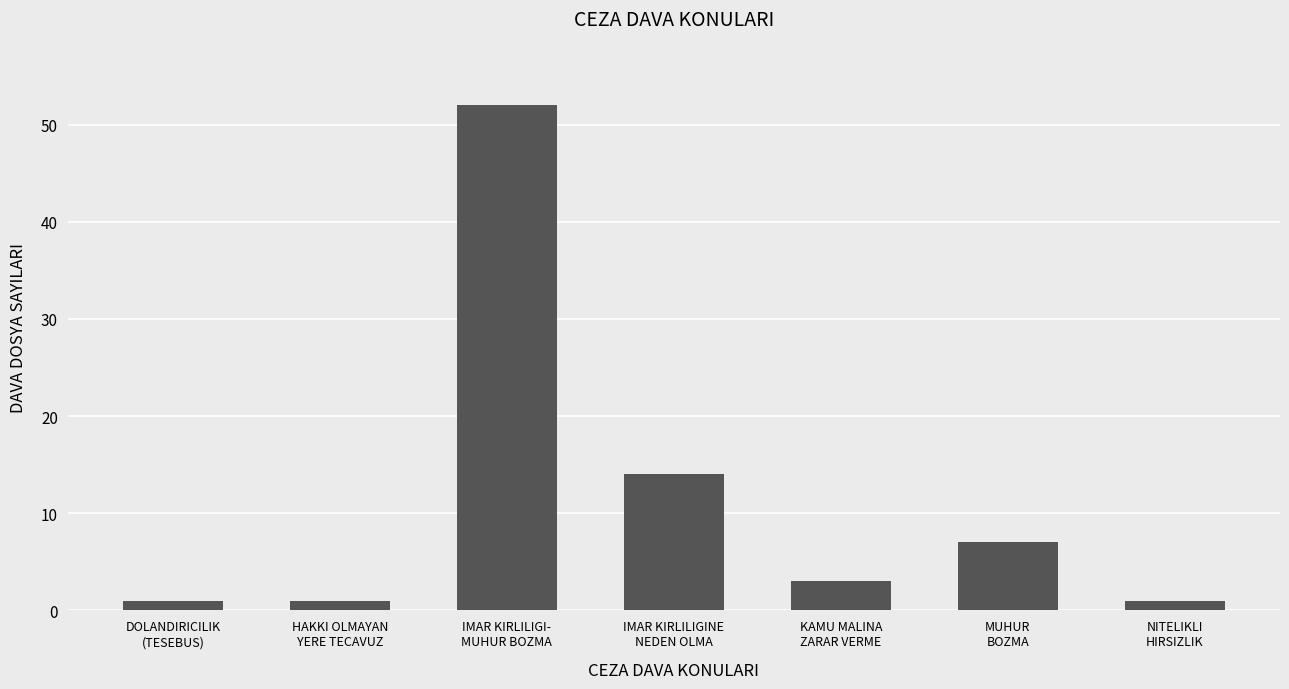

What is the change in value from HAKKI OLMAYAN
YERE TECAVUZ to IMAR KIRLILIGI-
MUHUR BOZMA?

+51